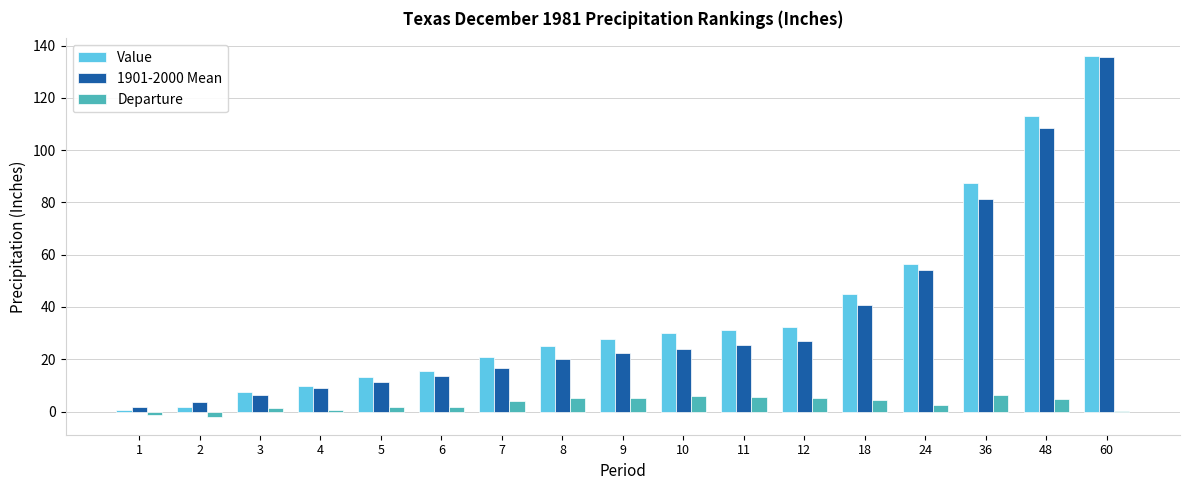

What is the spread (max minus min) of values at 11?

25.6